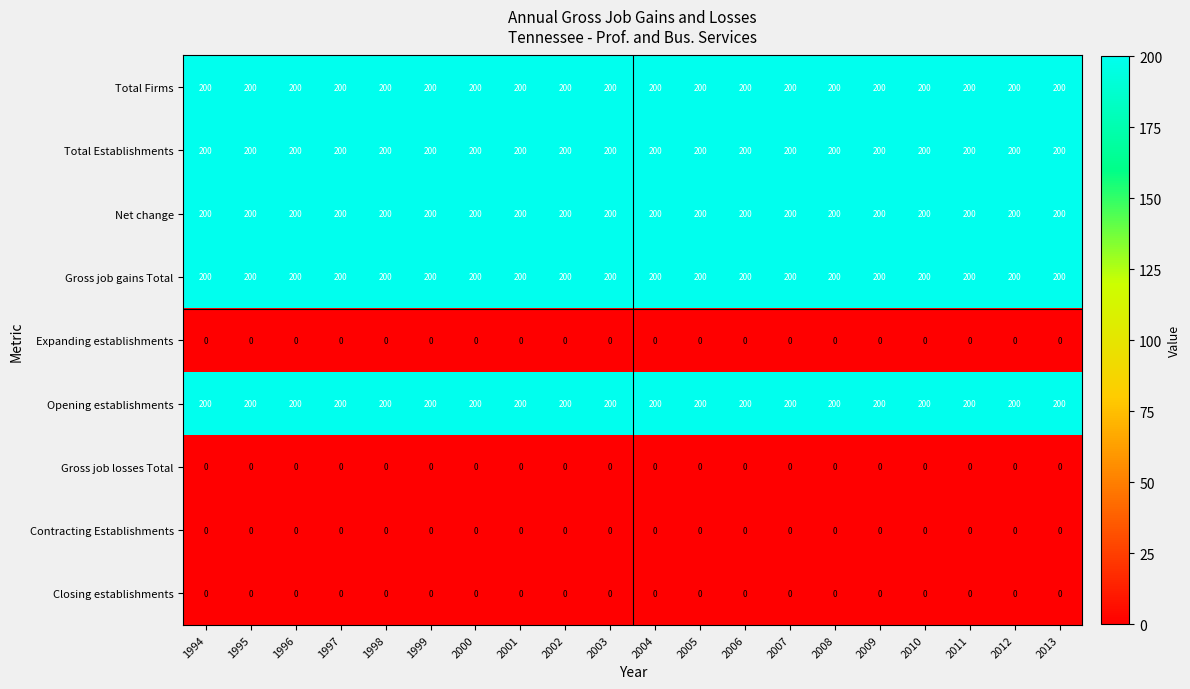

What is the spread (max minus min) of values at 2013?

200